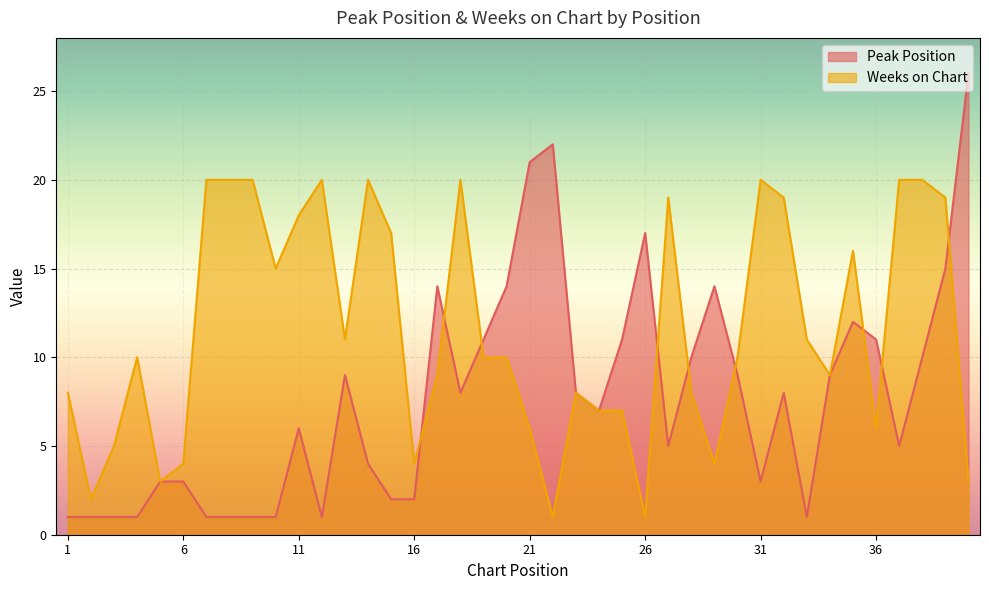

What are all the series names shown in the legend?

Peak Position, Weeks on Chart